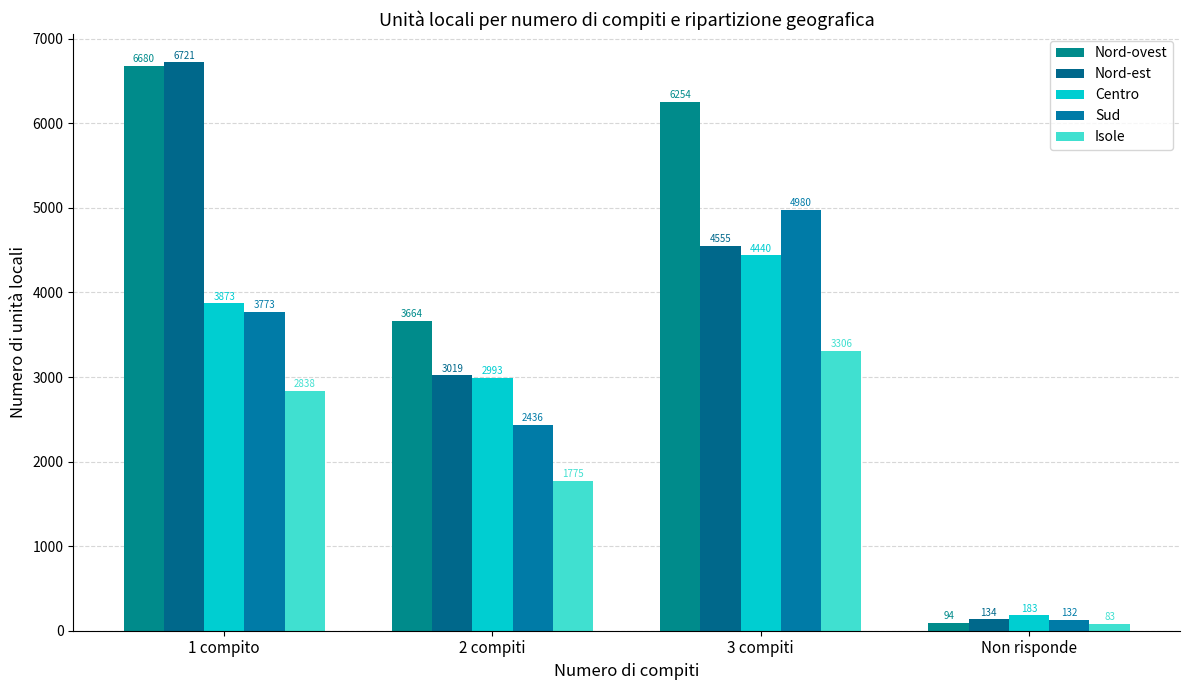

True or false: Sud has a value of 3773 at 1 compito.

True